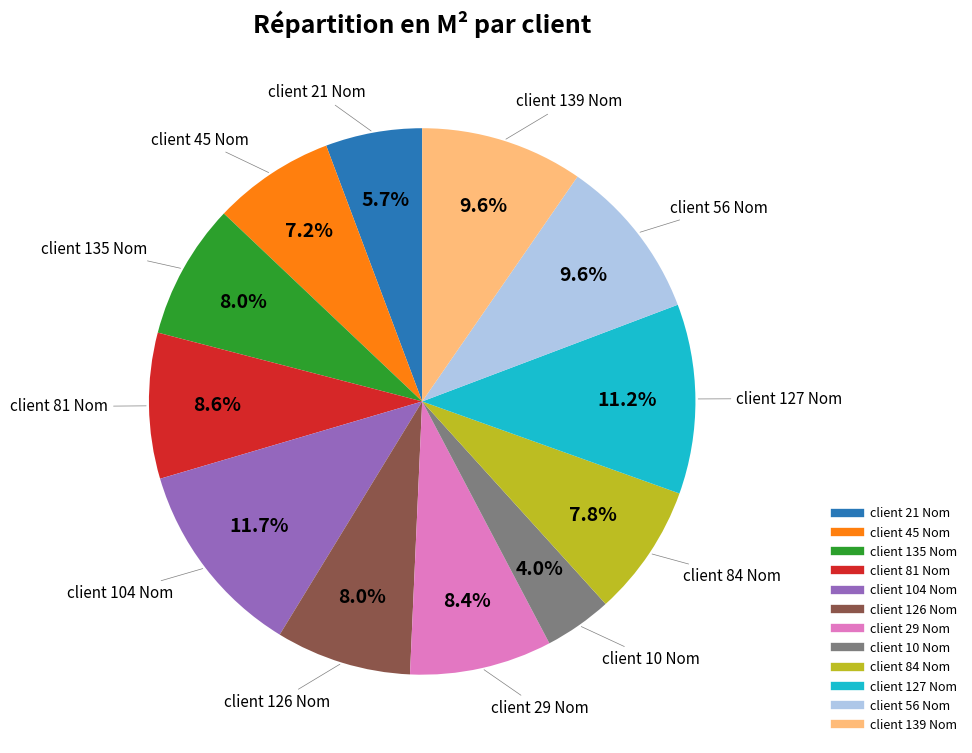

How many slices are in this pie chart?

12